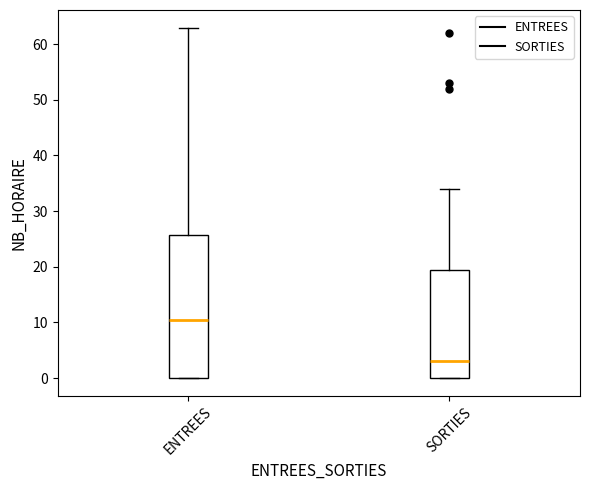

Which box's median line is the highest?

ENTREES